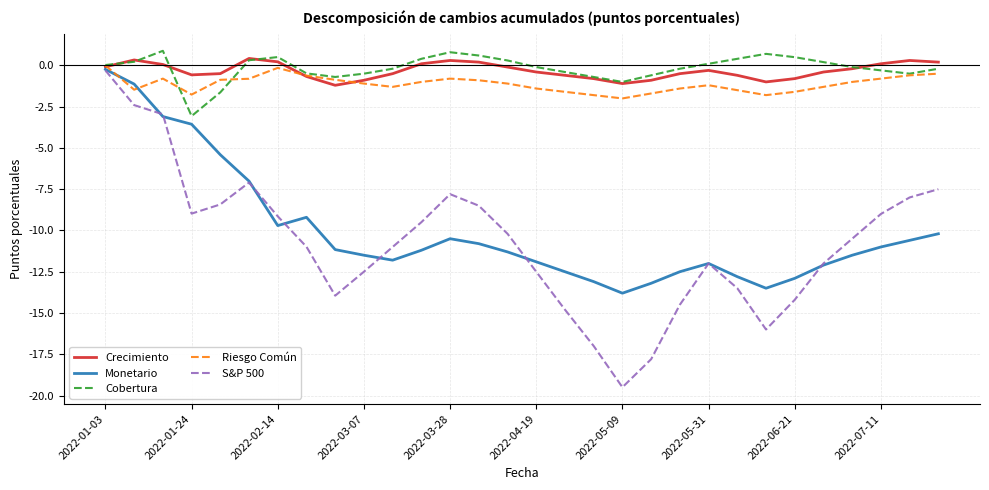

Which series has the widest spread of values?

S&P 500